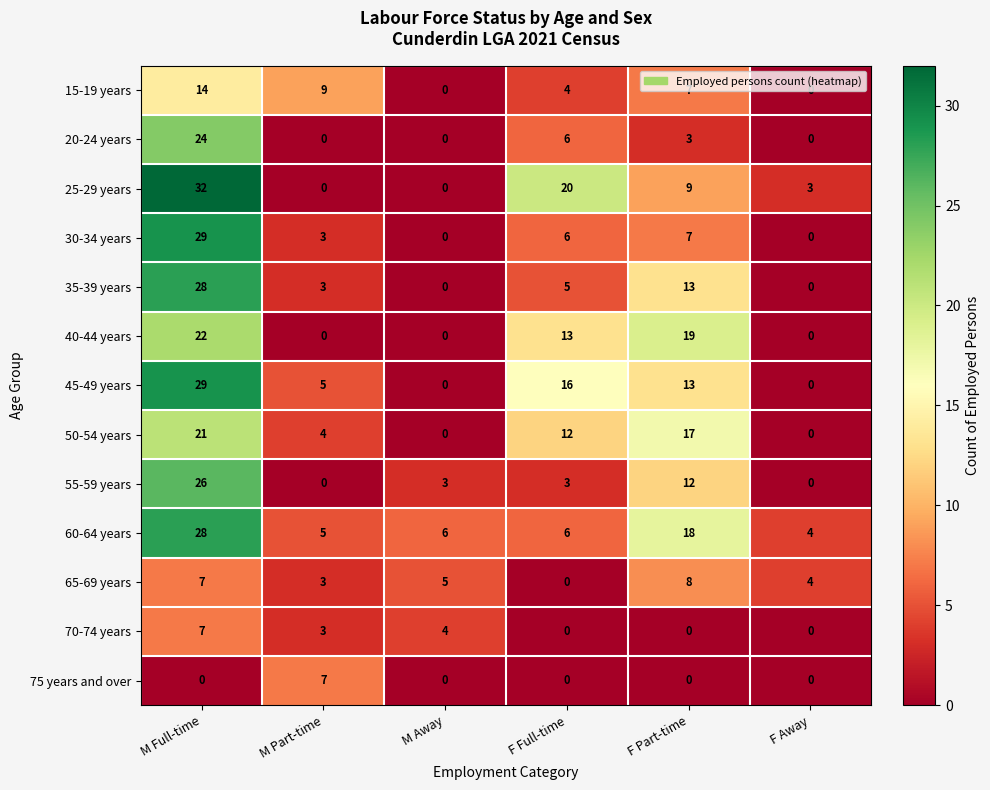

The value of 25-29 years at F Part-time is 9. True or false?

True